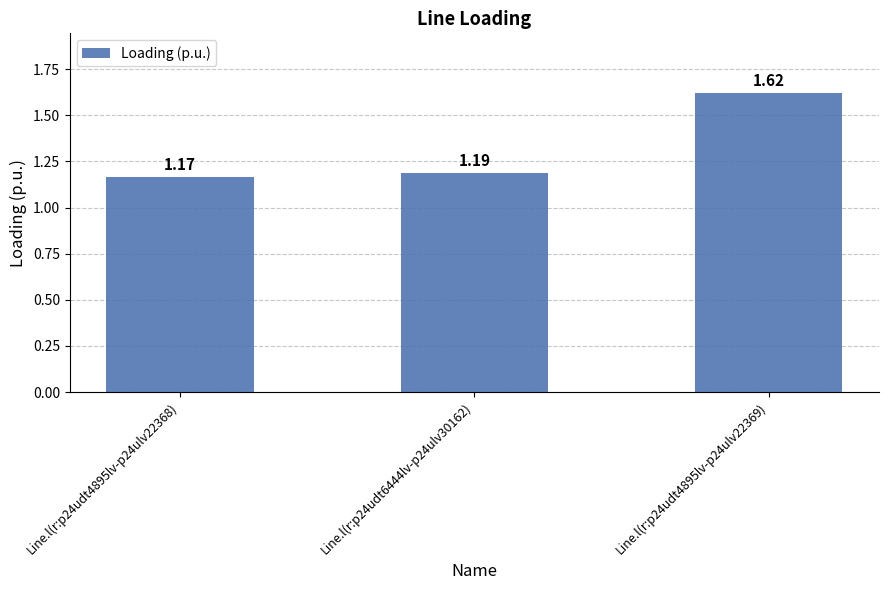

Which has a higher value, Line.l(r:p24udt4895lv-p24ulv22369) or Line.l(r:p24udt4895lv-p24ulv22368)?

Line.l(r:p24udt4895lv-p24ulv22369)